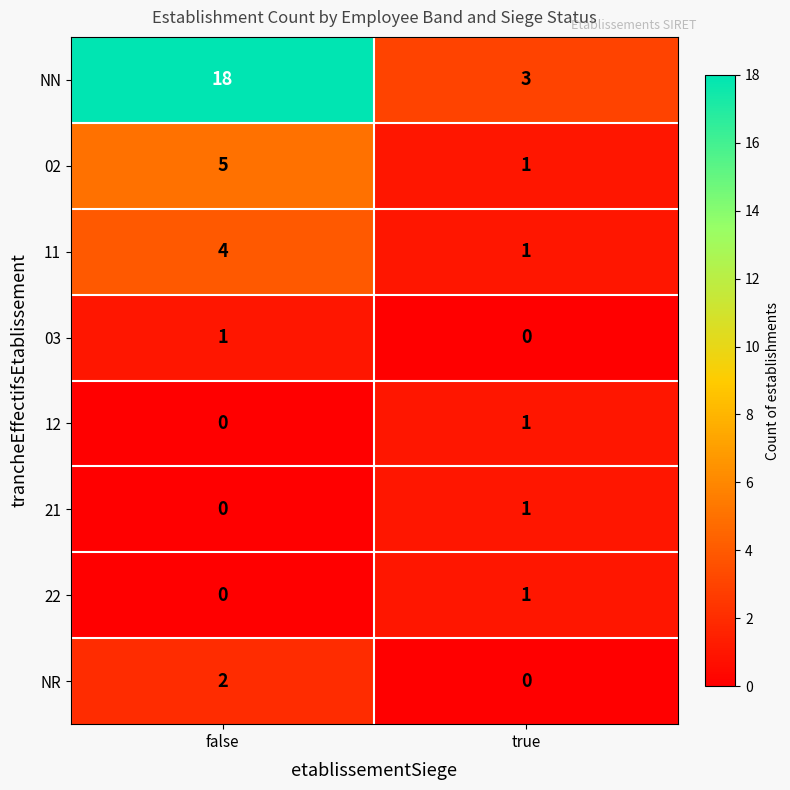

The value of 21 at false is 0. True or false?

True